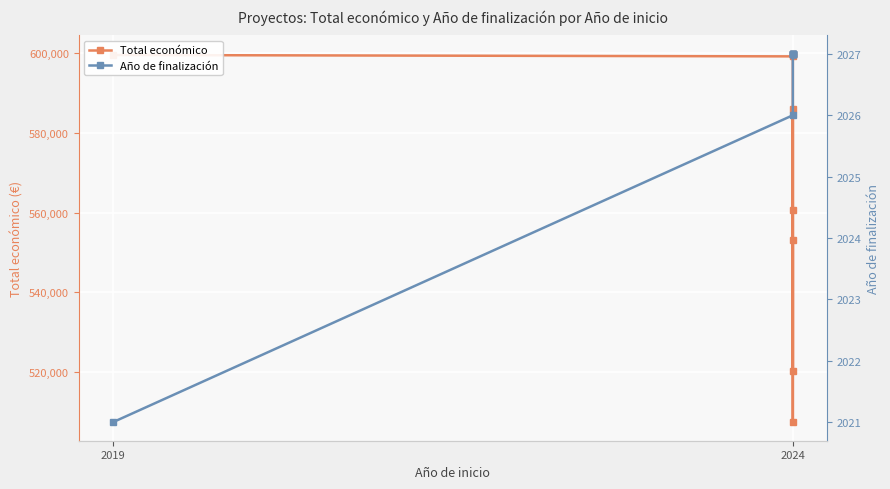

What is the maximum value for Total económico?

599898